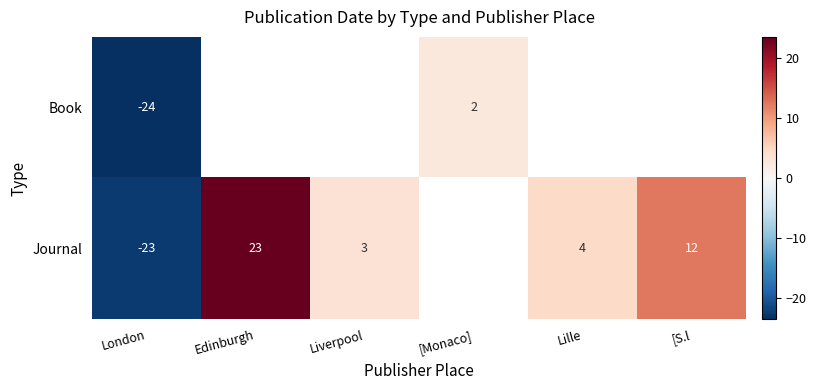

Rank the series at London from highest to lowest value.

Journal, Book